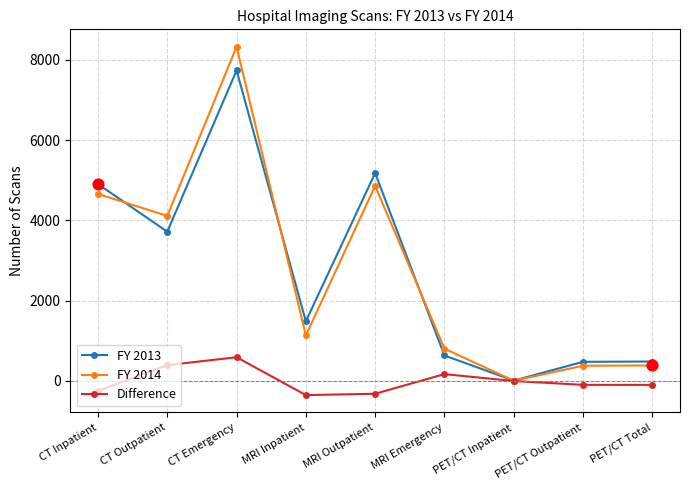

At which category is the sum across all series the highest?

CT Emergency